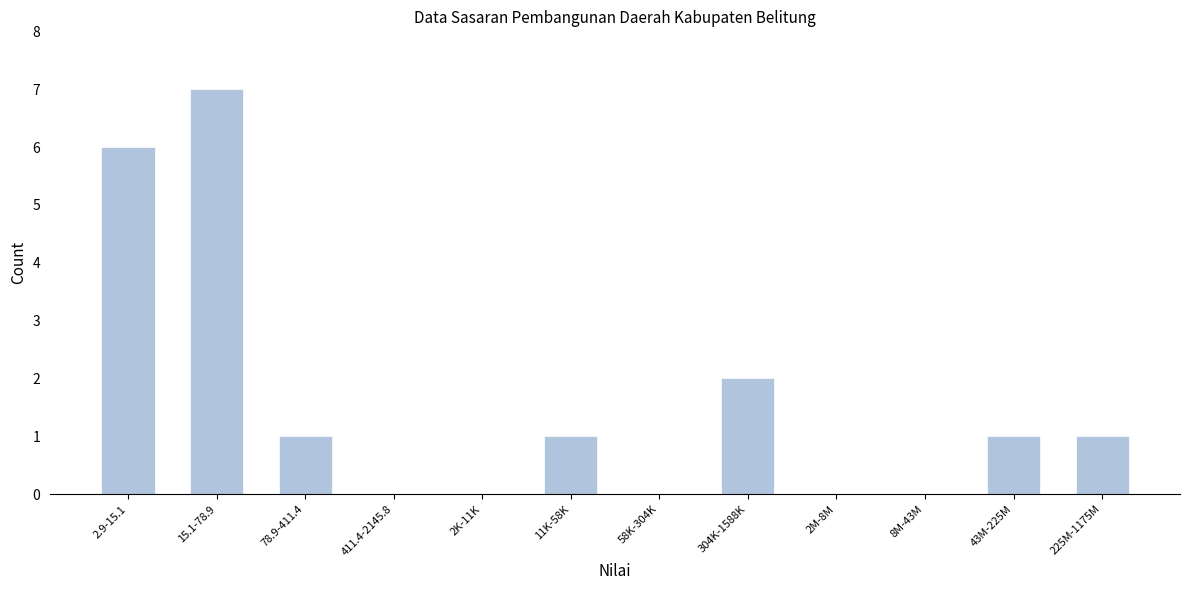

Reading left to right, what are all the values shown in this chart?

2.9-15.1=6	15.1-78.9=7	78.9-411.4=1	411.4-2145.8=0	2K-11K=0	11K-58K=1	58K-304K=0	304K-1588K=2	2M-8M=0	8M-43M=0	43M-225M=1	225M-1175M=1